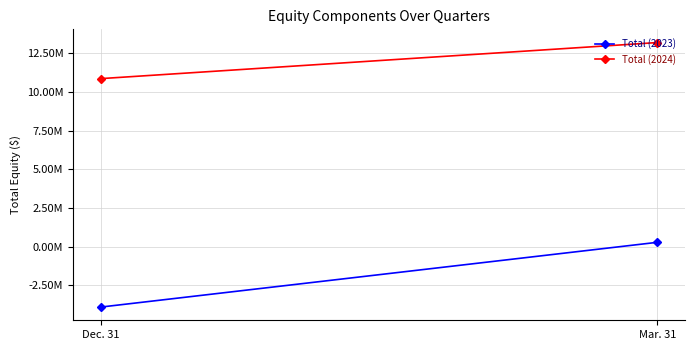

The Total (2024) series shows 13197746 at Mar. 31. True or false?

True